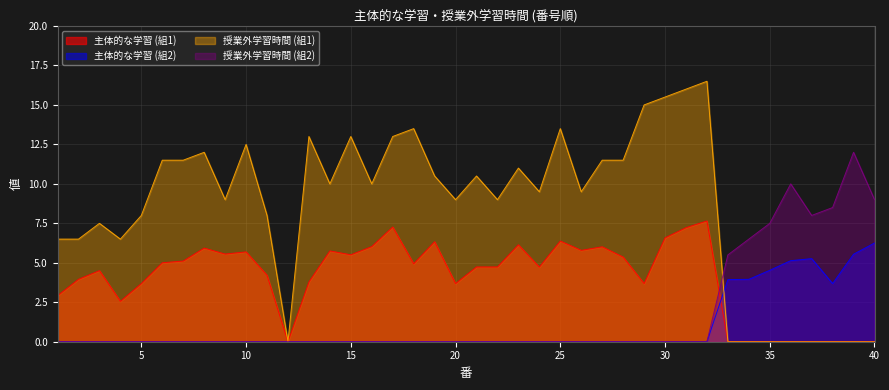

At which category does the chart reach its minimum across all series?

12